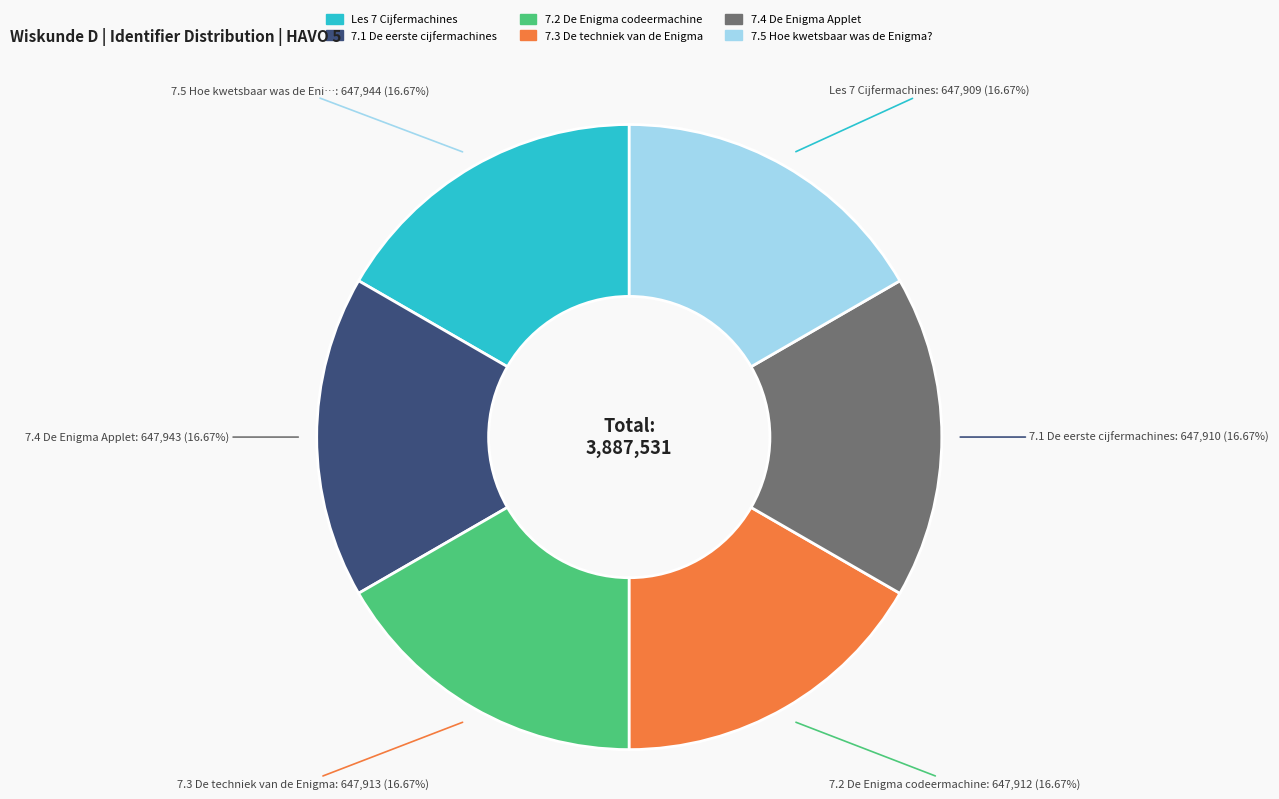

To the nearest percent, what is the combined percentage of 7.1 De eerste cijfermachines and 7.2 De Enigma codeermachine?

33%